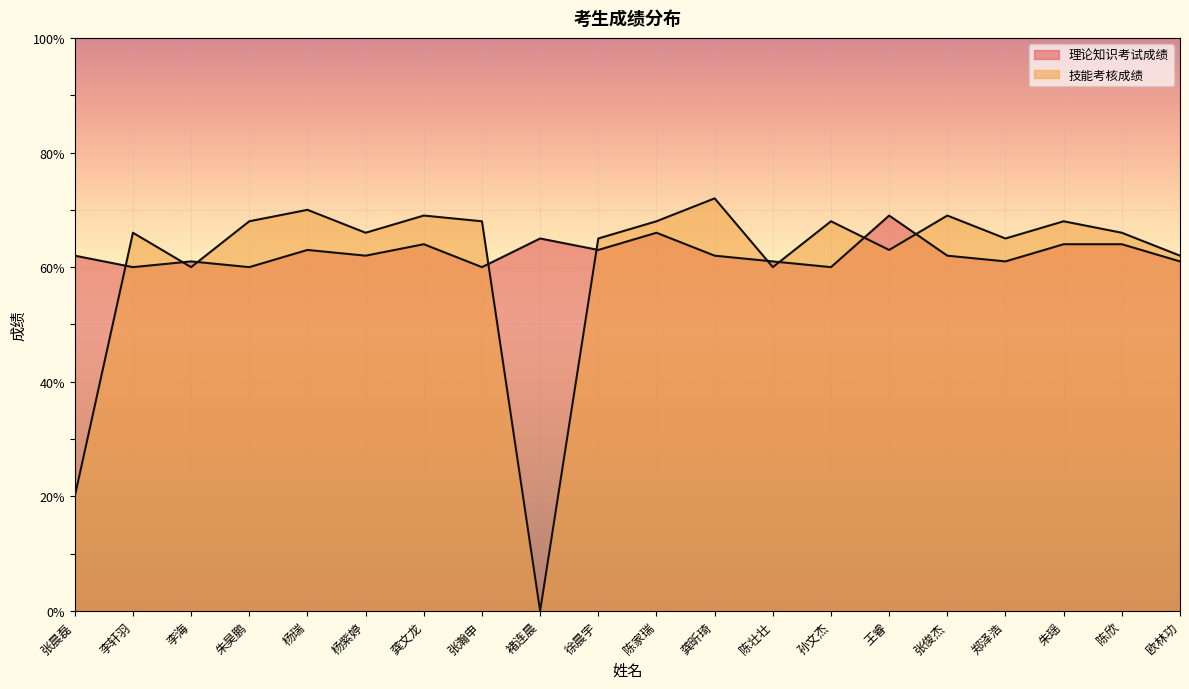

At how many categories does at least one series exceed 29?

20